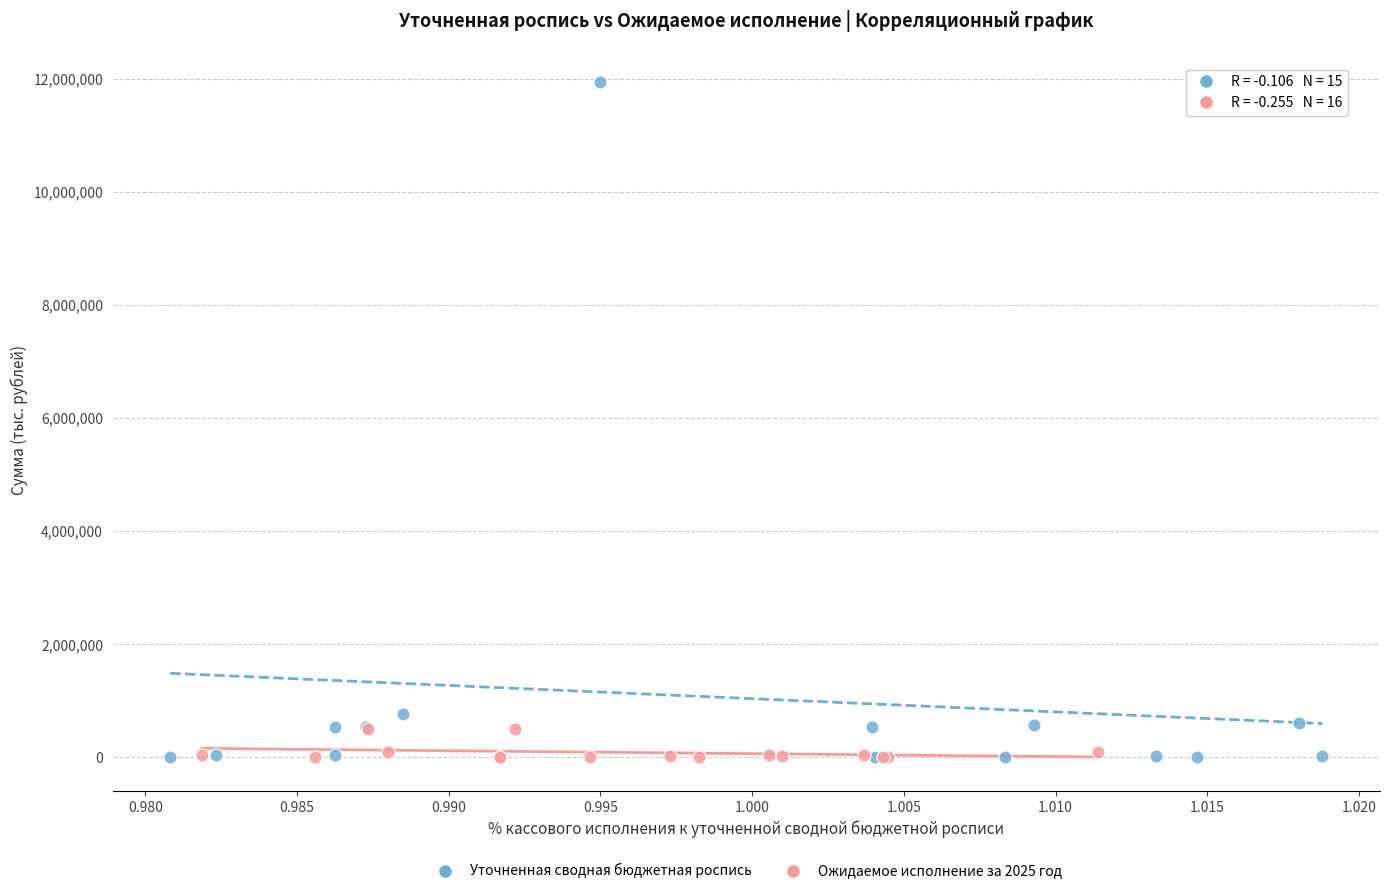

Which series has the largest Y range (max minus min)?

Уточненная сводная бюджетная роспись